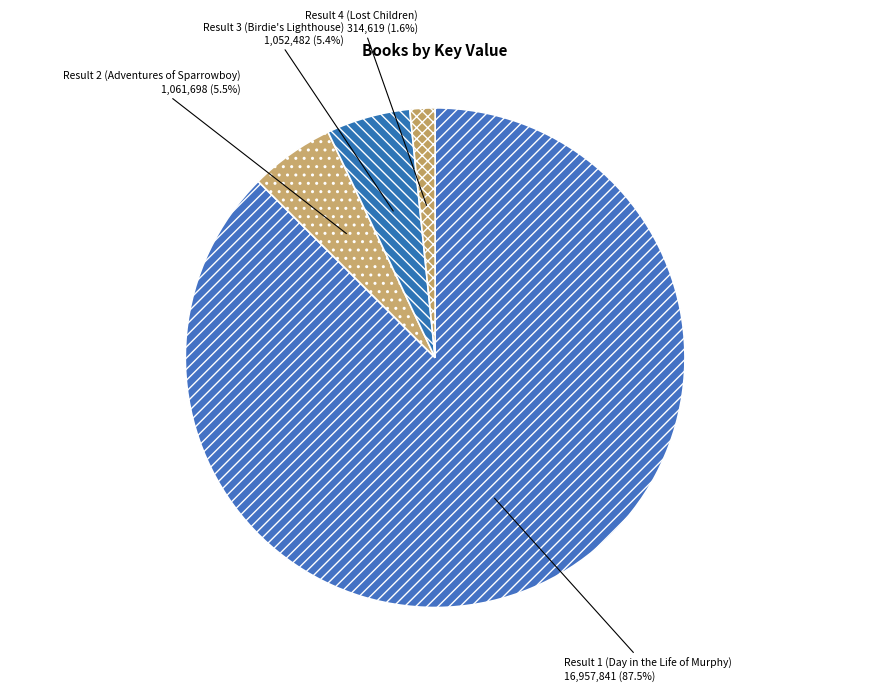

To the nearest percent, what is the combined percentage of Result 2 (Adventures of Sparrowboy) and Result 4 (Lost Children)?

7%